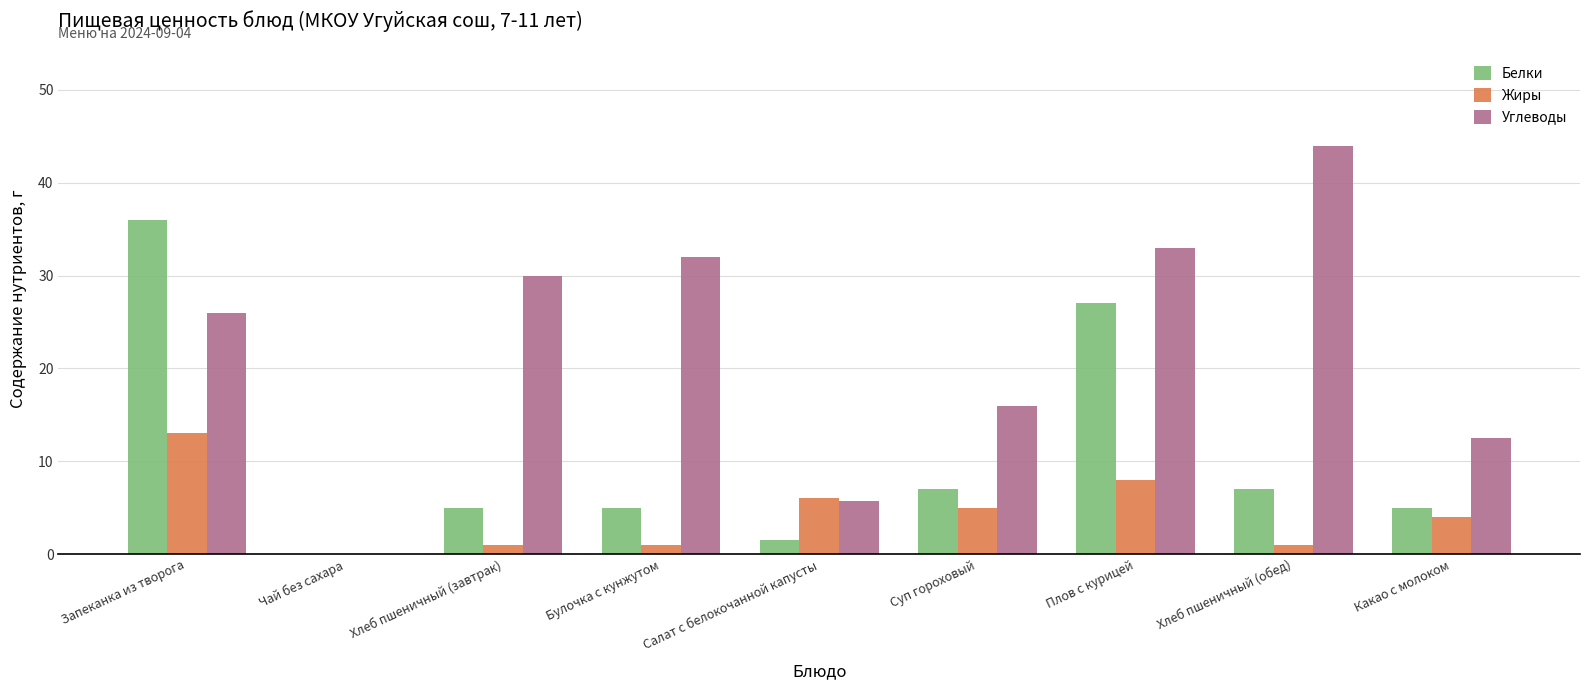

Between Чай без сахара and Какао с молоком, which series saw the biggest shift?

Углеводы